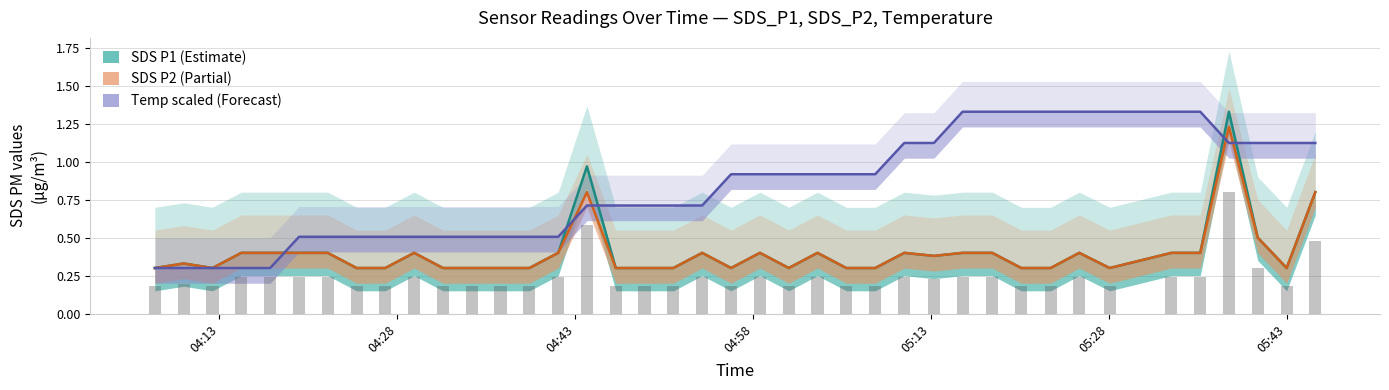

Which series has the widest spread of values?

SDS P1